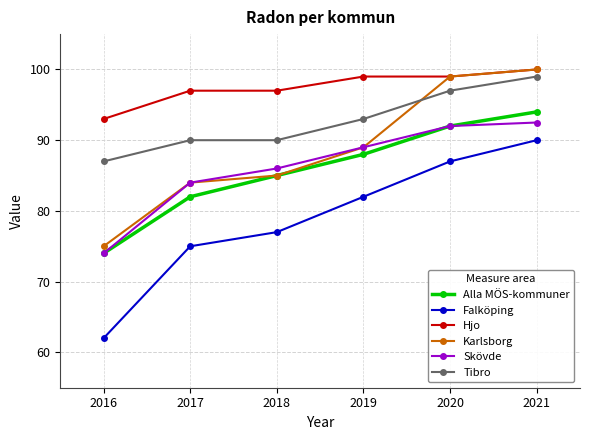

The Karlsborg series shows 99.0 at 2020. True or false?

True